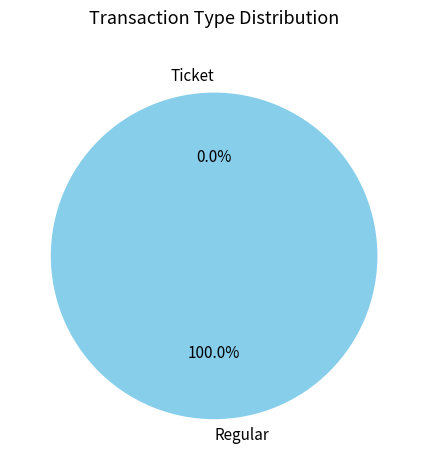

Which has a higher value, Ticket or Regular?

Regular